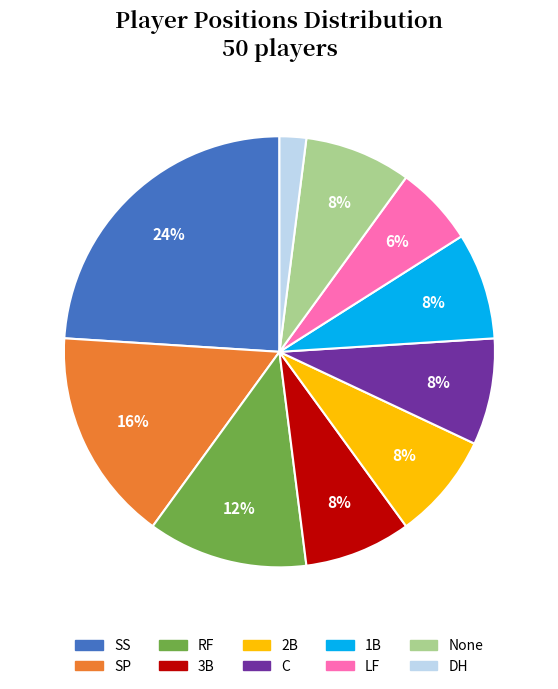

To the nearest percent, what is the average slice percentage?

10%